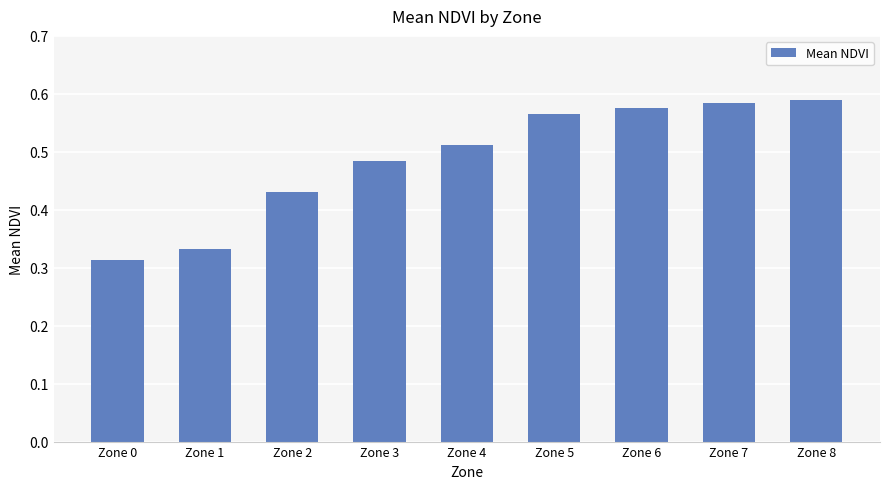

At which category does the chart reach its minimum across all series?

Zone 0